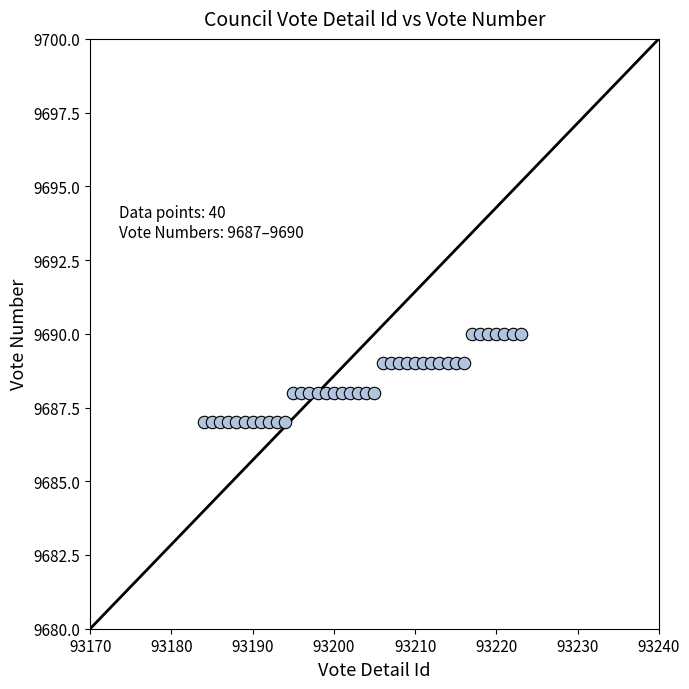

What is the range of X values (max minus min)?

39